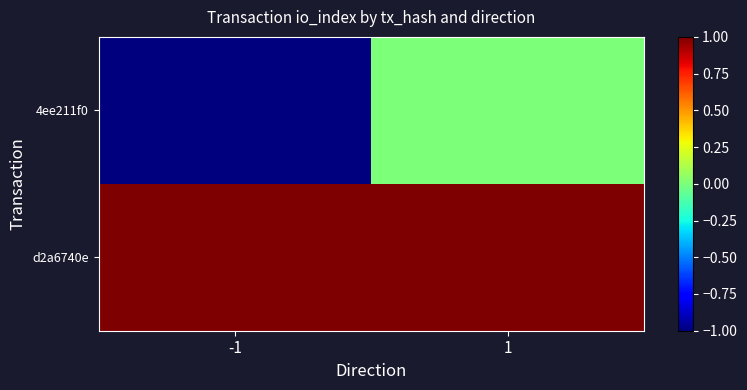

Reading left to right, extract all data points from this chart.

4ee211f0: -1=-1	1=0
d2a6740e: -1=1	1=1